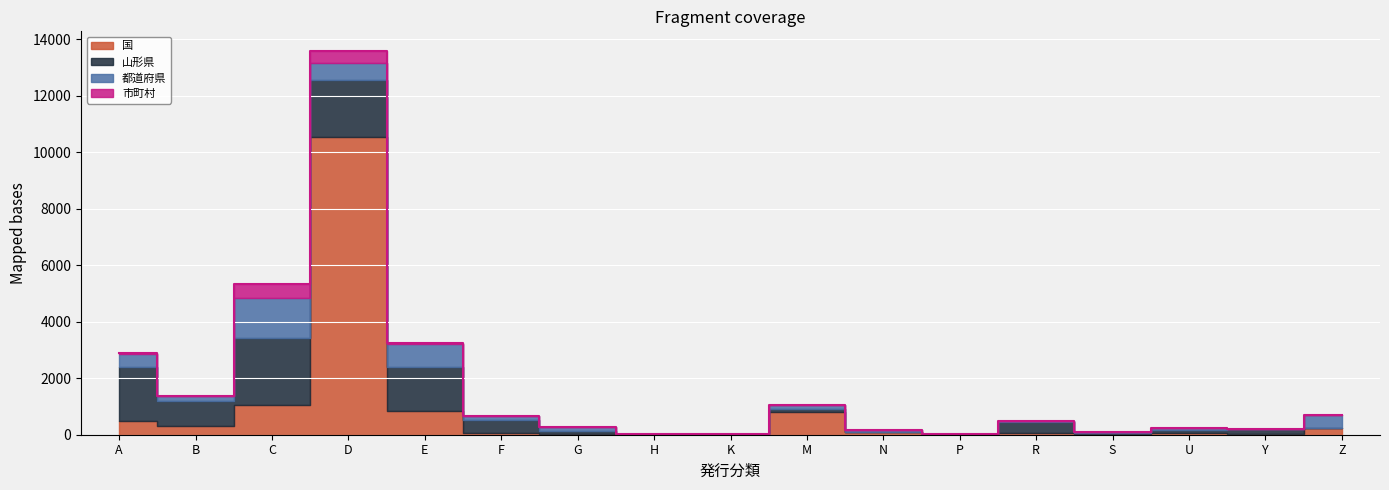

At how many categories does at least one series exceed 400?

8